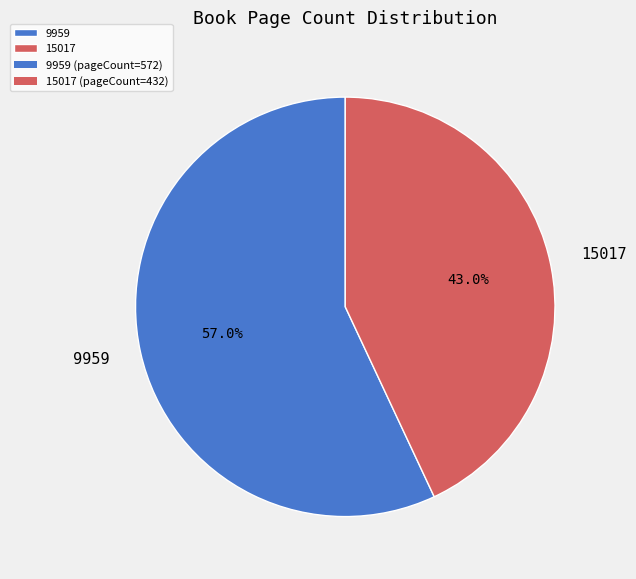

True or false: 15017 accounts for 43% of the total.

True